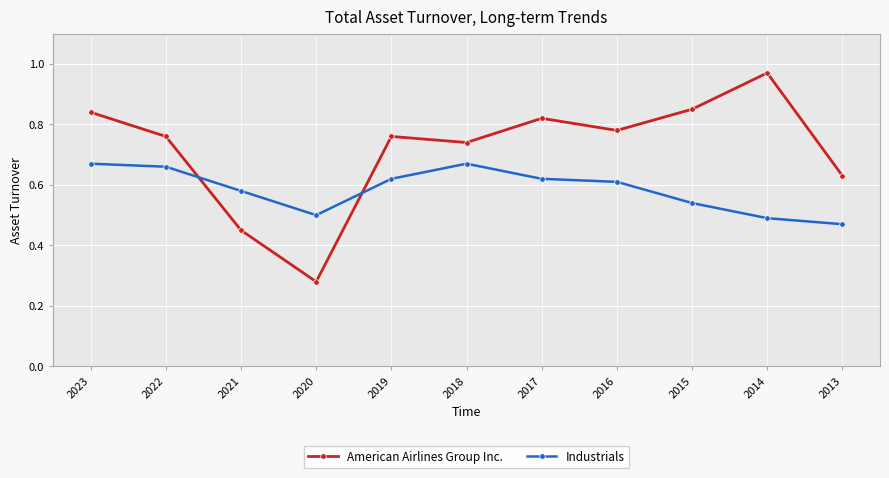

Which category has the lowest value in the American Airlines Group Inc. series?

2020